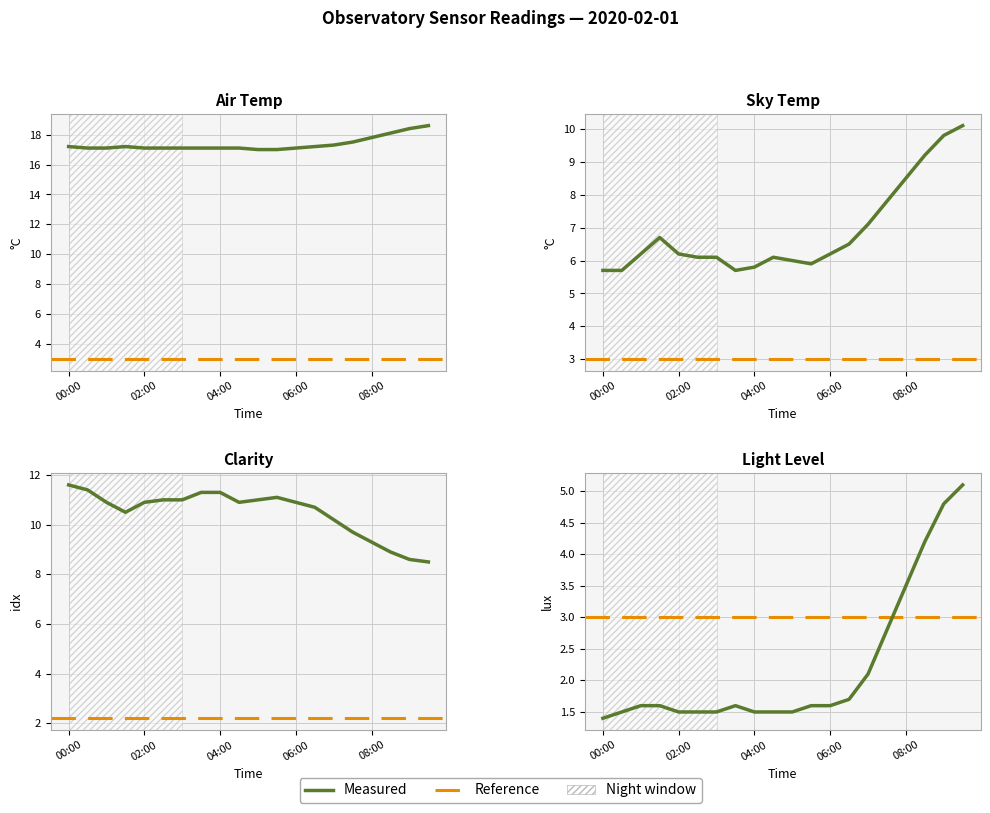

Reading right to left, what are all the values shown in this chart?

Air Temp: 18.6	18.4	18.1	17.8	17.5	17.3	17.2	17.1	17.0	17.0	17.1	17.1	17.1	17.1	17.1	17.1	17.2	17.1	17.1	17.2
Sky Temp: 10.1	9.8	9.2	8.5	7.8	7.1	6.5	6.2	5.9	6.0	6.1	5.8	5.7	6.1	6.1	6.2	6.7	6.2	5.7	5.7
Clarity: 8.5	8.6	8.9	9.3	9.7	10.2	10.7	10.9	11.1	11.0	10.9	11.3	11.3	11.0	11.0	10.9	10.5	10.9	11.4	11.6
Light Level: 5.1	4.8	4.2	3.5	2.8	2.1	1.7	1.6	1.6	1.5	1.5	1.5	1.6	1.5	1.5	1.5	1.6	1.6	1.5	1.4